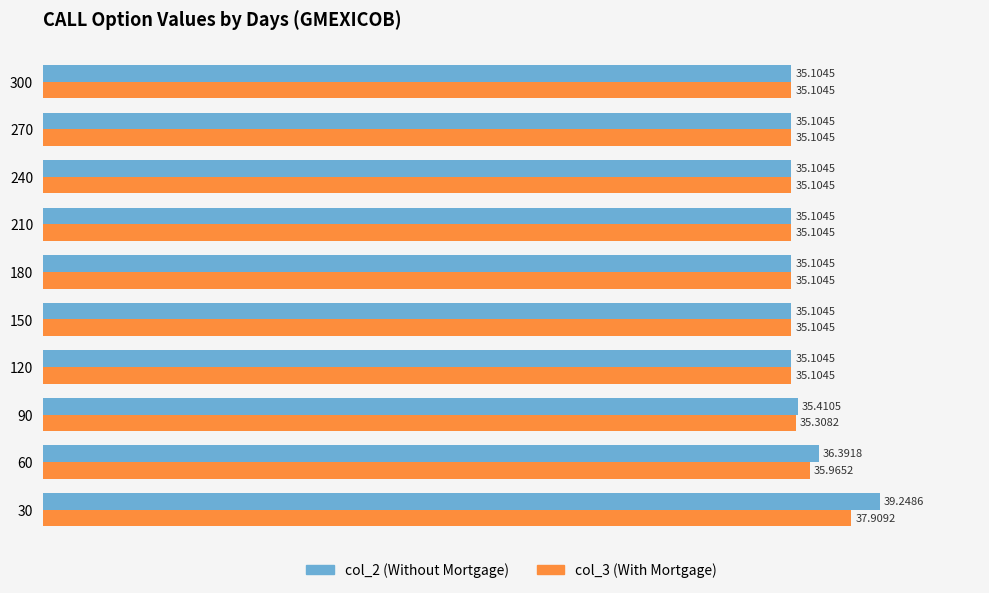

What is the total value across all series at 240?

70.2